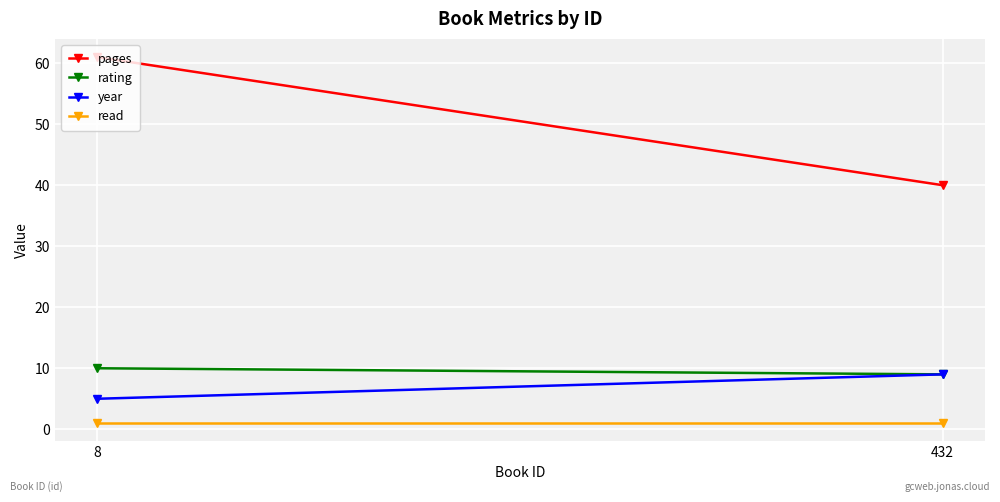

The year series shows 3 at 8. True or false?

False